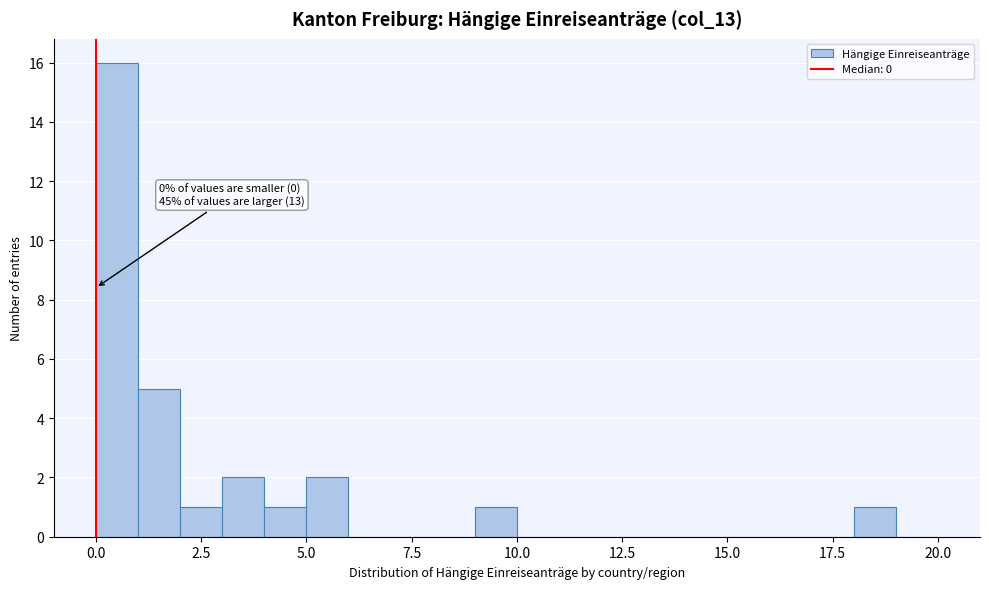

Read against the x-axis, roughly where is the centre of the tallest bar?

0.5